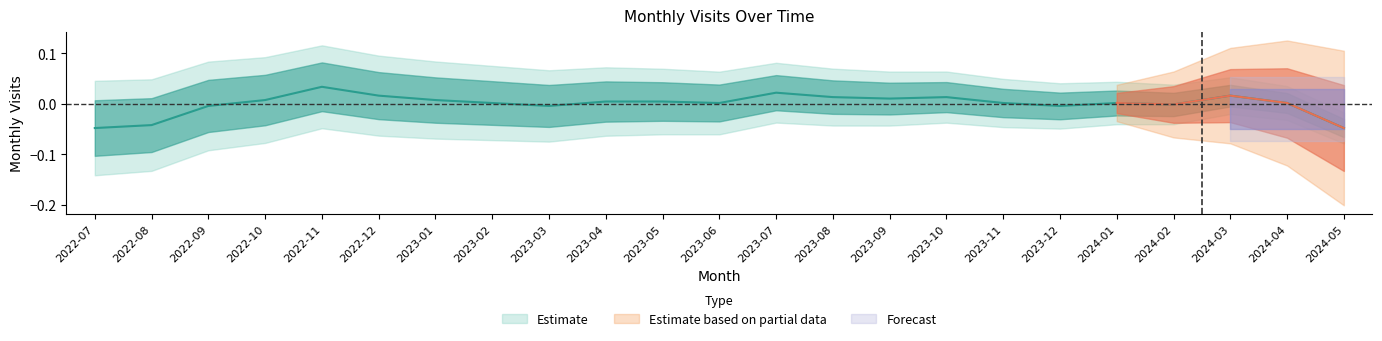

List the labels in order of value, largest first.

2022-11, 2023-07, 2022-12, 2024-03, 2023-08, 2023-10, 2023-09, 2022-10, 2023-01, 2023-04, 2023-05, 2023-02, 2023-06, 2023-11, 2024-01, 2024-04, 2024-02, 2022-09, 2023-03, 2023-12, 2022-08, 2022-07, 2024-05